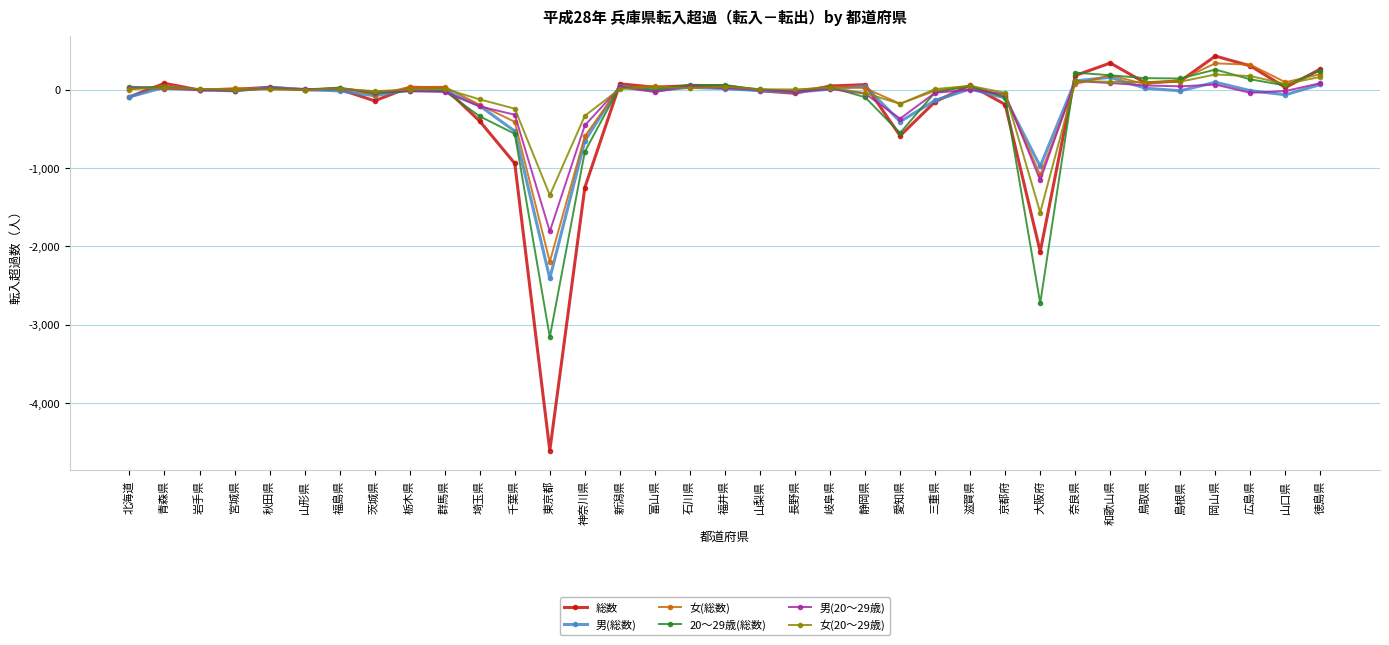

What is the label of the 18th point from the right?

福井県